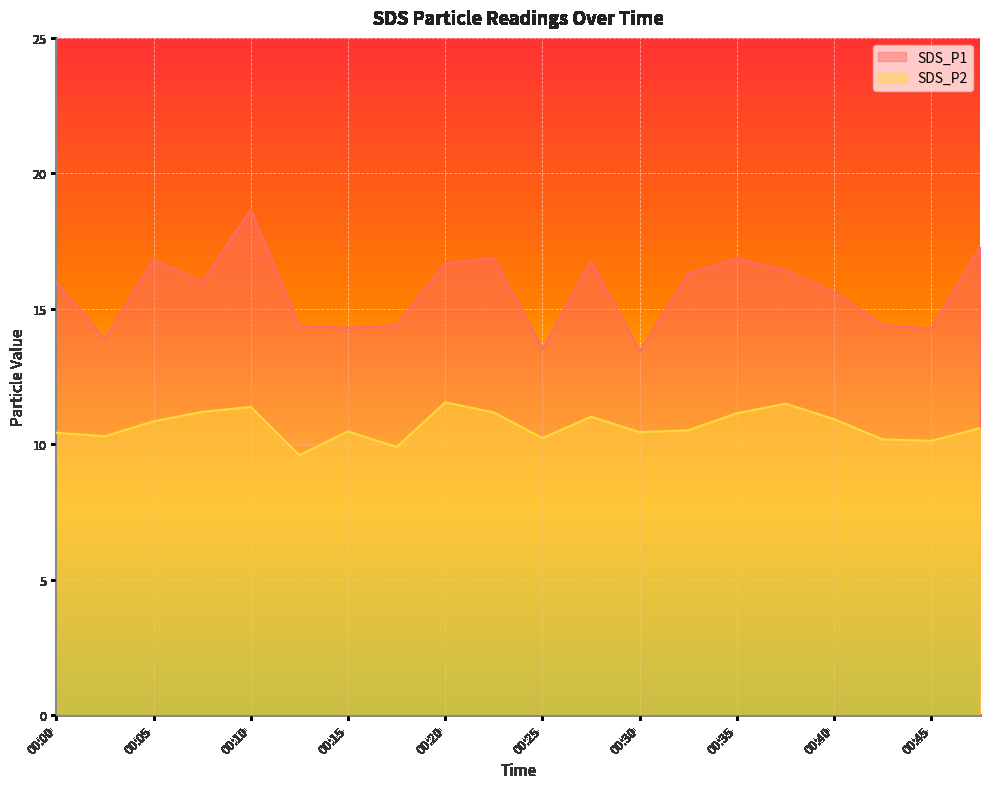

Reading right to left, transcribe all the data shown in this chart.

SDS_P1: 00:47=17.3	00:45=14.3	00:42=14.4	00:40=15.6	00:37=16.4	00:35=16.9	00:32=16.3	00:30=13.4	00:27=16.8	00:25=13.5	00:23=16.9	00:20=16.7	00:18=14.4	00:15=14.3	00:13=14.4	00:10=18.6	00:08=16.0	00:05=16.8	00:03=13.9	00:00=16.0
SDS_P2: 00:47=10.6	00:45=10.1	00:42=10.2	00:40=10.9	00:37=11.5	00:35=11.2	00:32=10.5	00:30=10.4	00:27=11.0	00:25=10.2	00:23=11.2	00:20=11.6	00:18=9.9	00:15=10.5	00:13=9.6	00:10=11.4	00:08=11.2	00:05=10.8	00:03=10.3	00:00=10.4